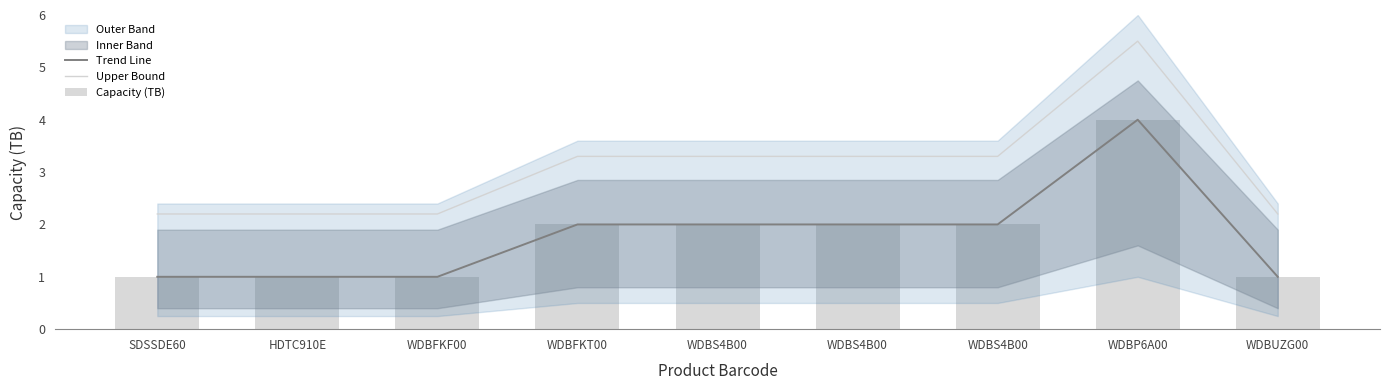

True or false: Upper Bound has a value of 5.5 at WDBP6A00.

True